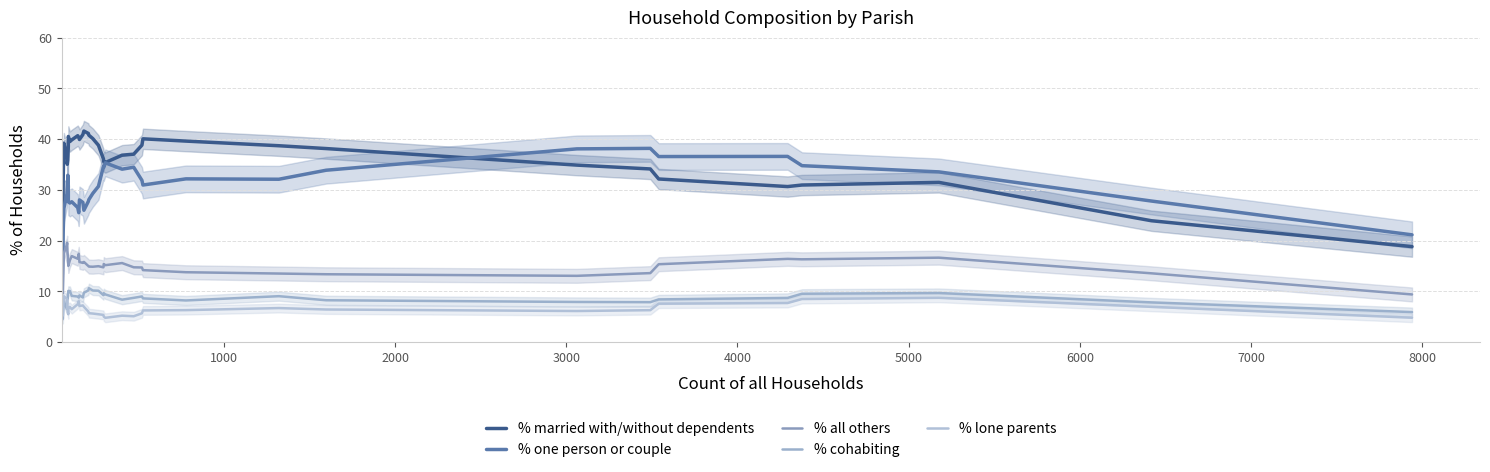

List the series in order of their peak value, highest first.

% married with/without dependents, % one person or couple, % all others, % cohabiting, % lone parents